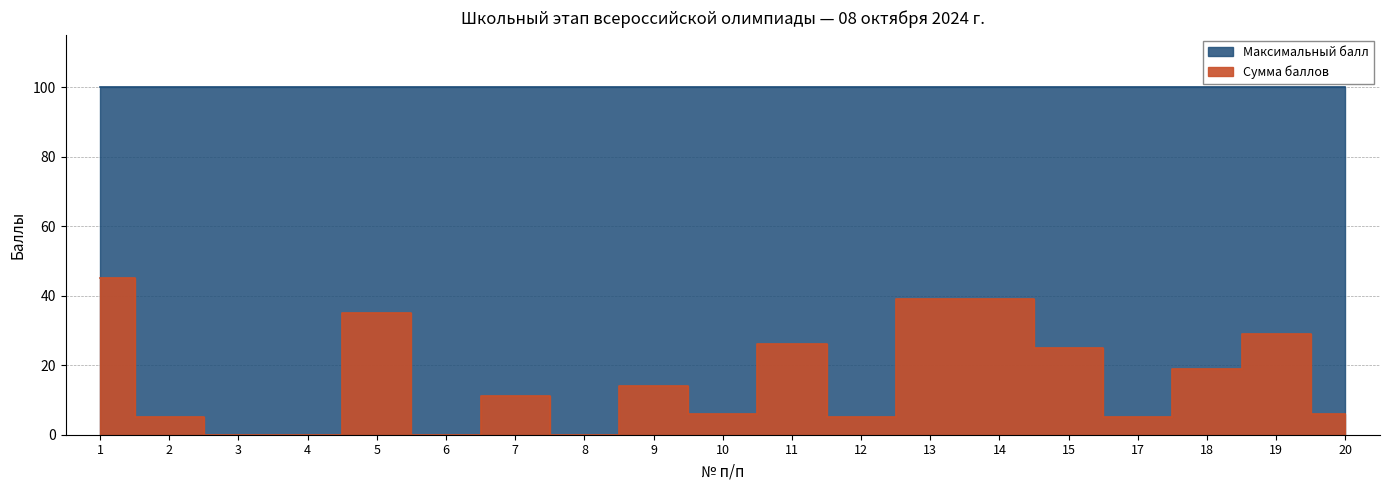

How many values exceed 11?

9